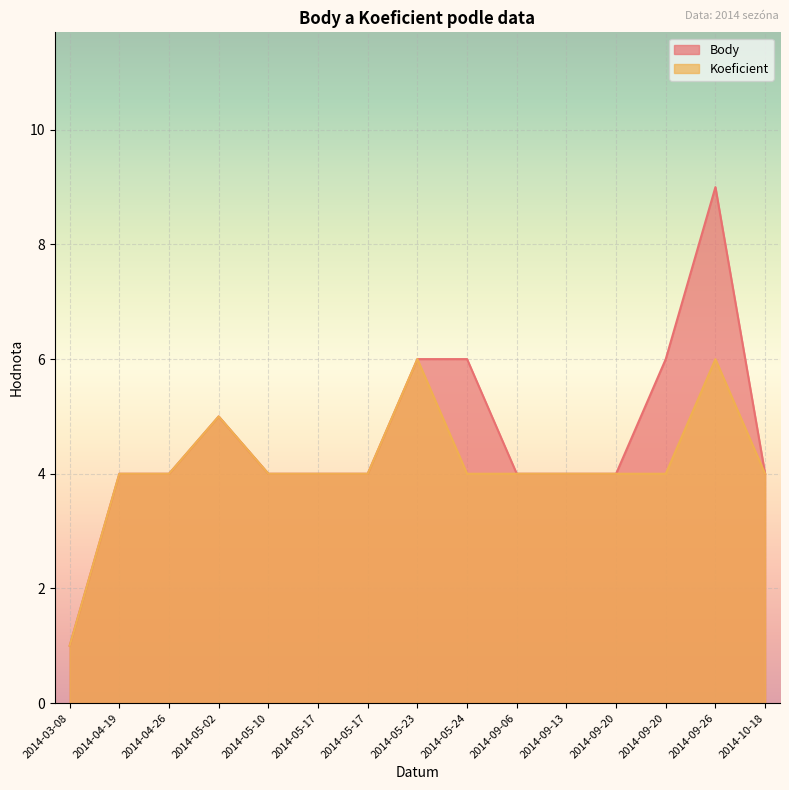

How many lines are shown in the chart?

2